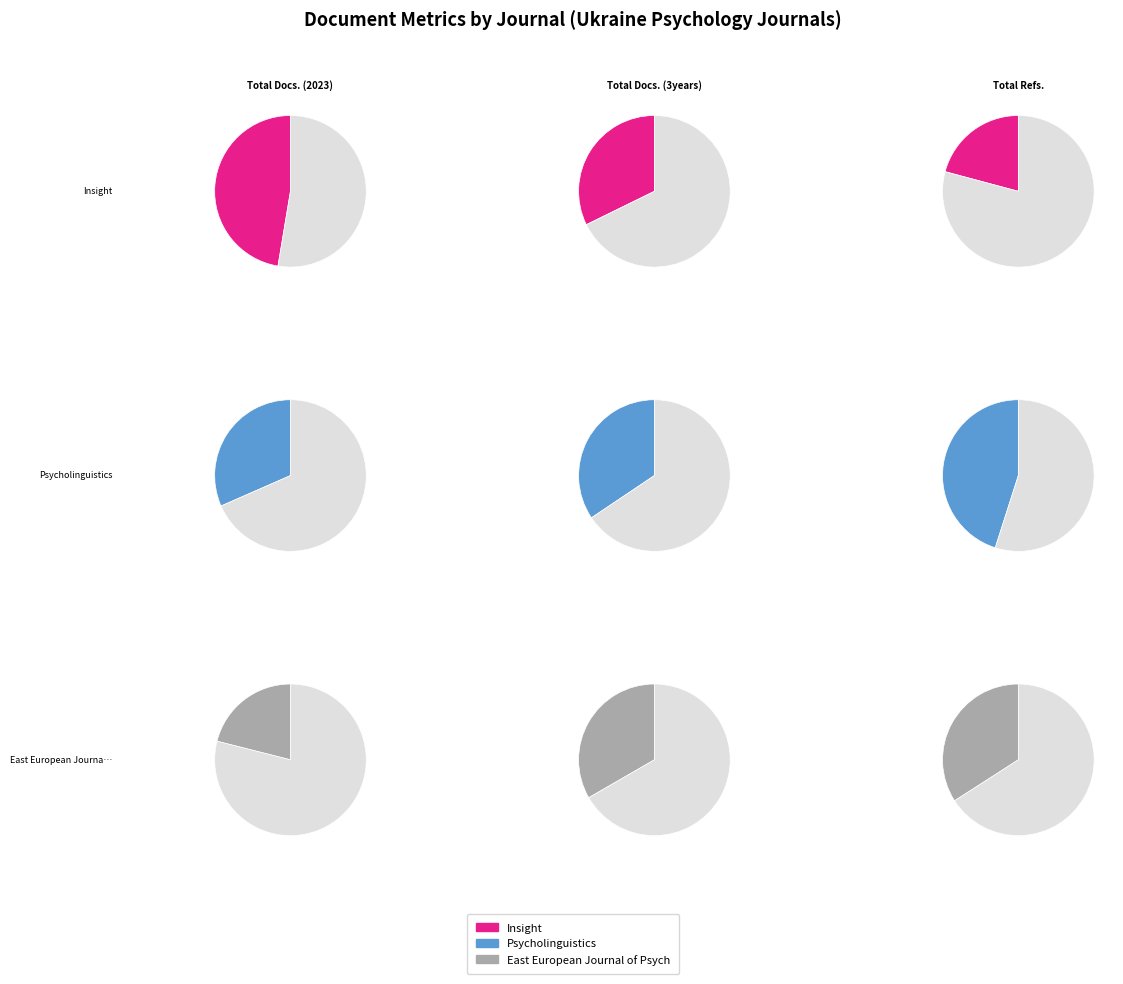

Does any single category account for the majority?

No